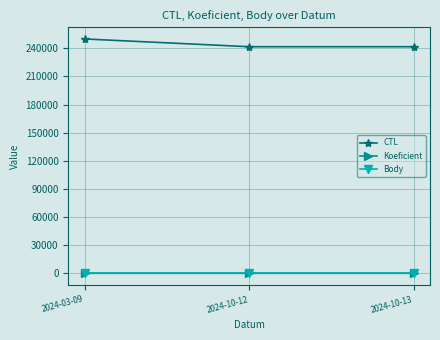

Is the value of Koeficient at 2024-03-09 greater than the value of CTL at 2024-10-13?

No